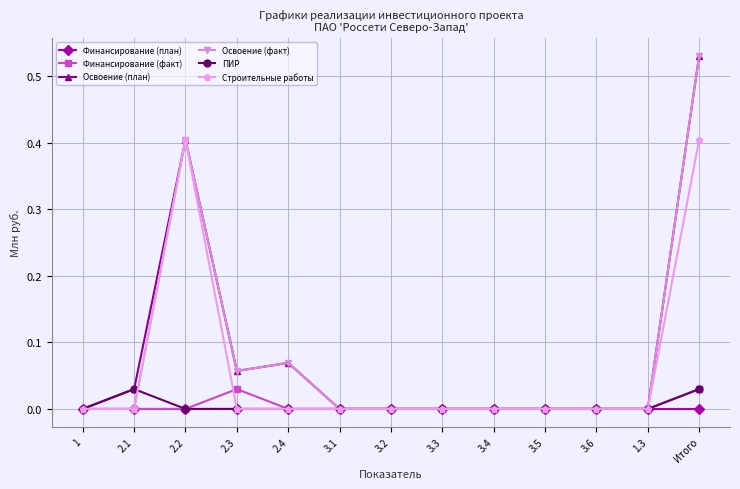

At which label does Освоение (план) reach its peak?

Итого